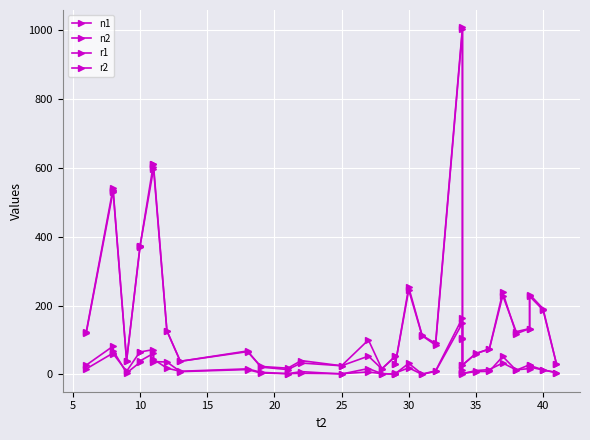

At which category does the chart reach its minimum across all series?

20